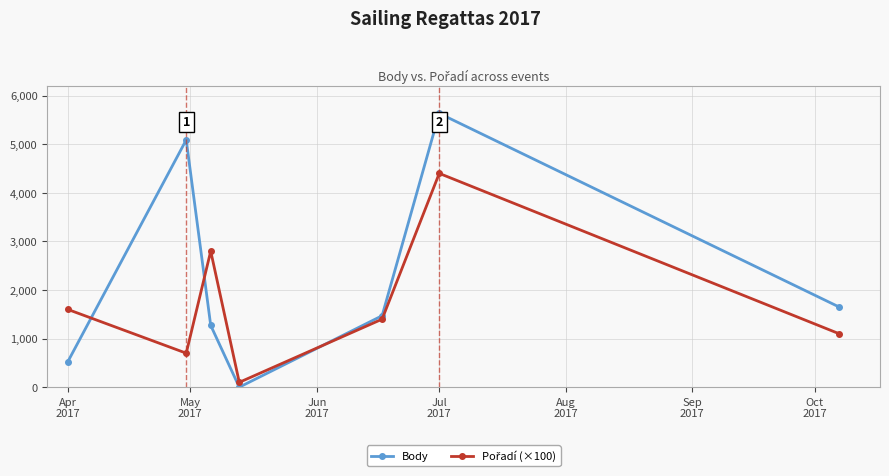

How many positive values does the Body series have?

6